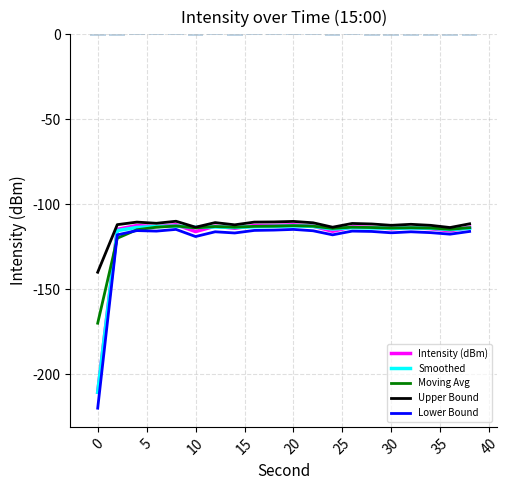

What is the value of the Lower Bound bar at the 19th from the left?

-117.6